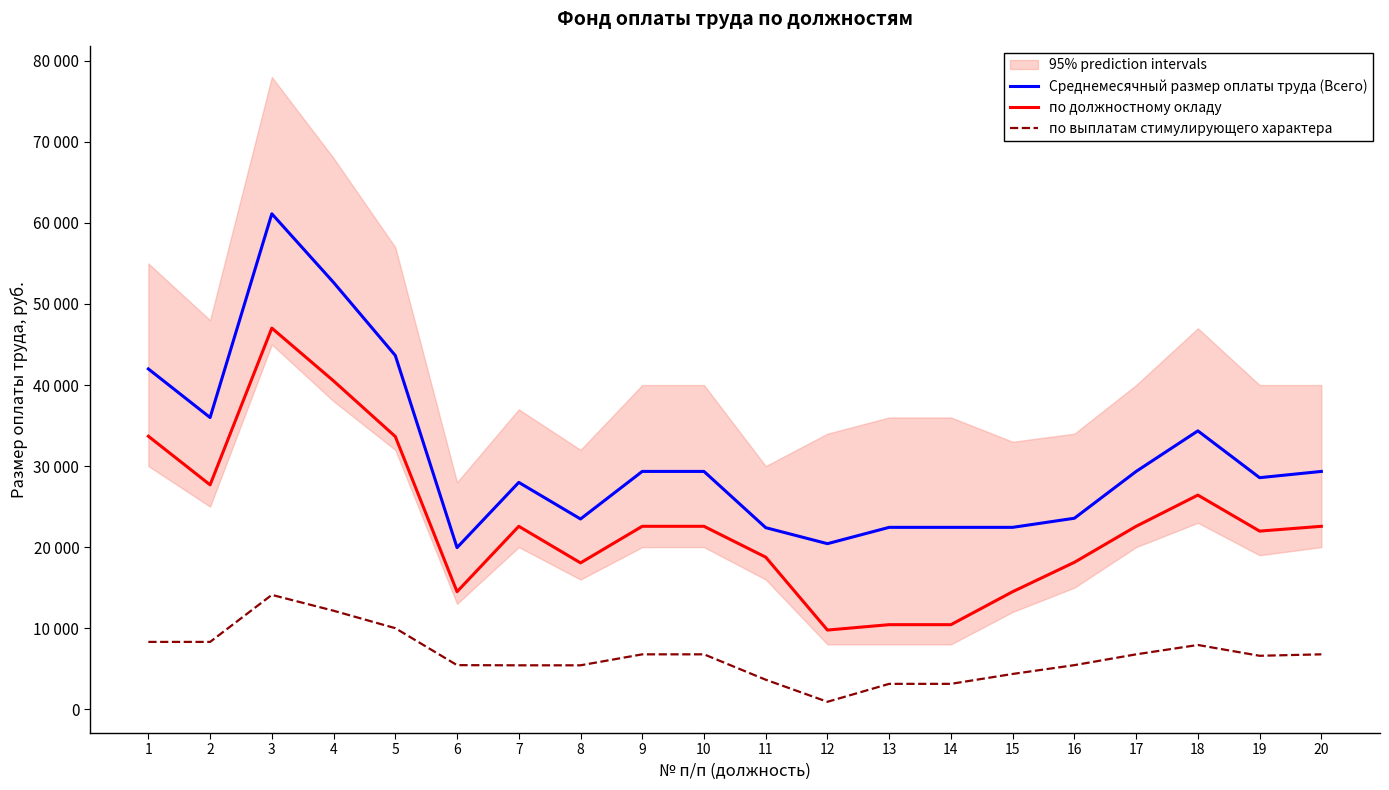

At which label does по выплатам стимулирующего характера reach its minimum?

12